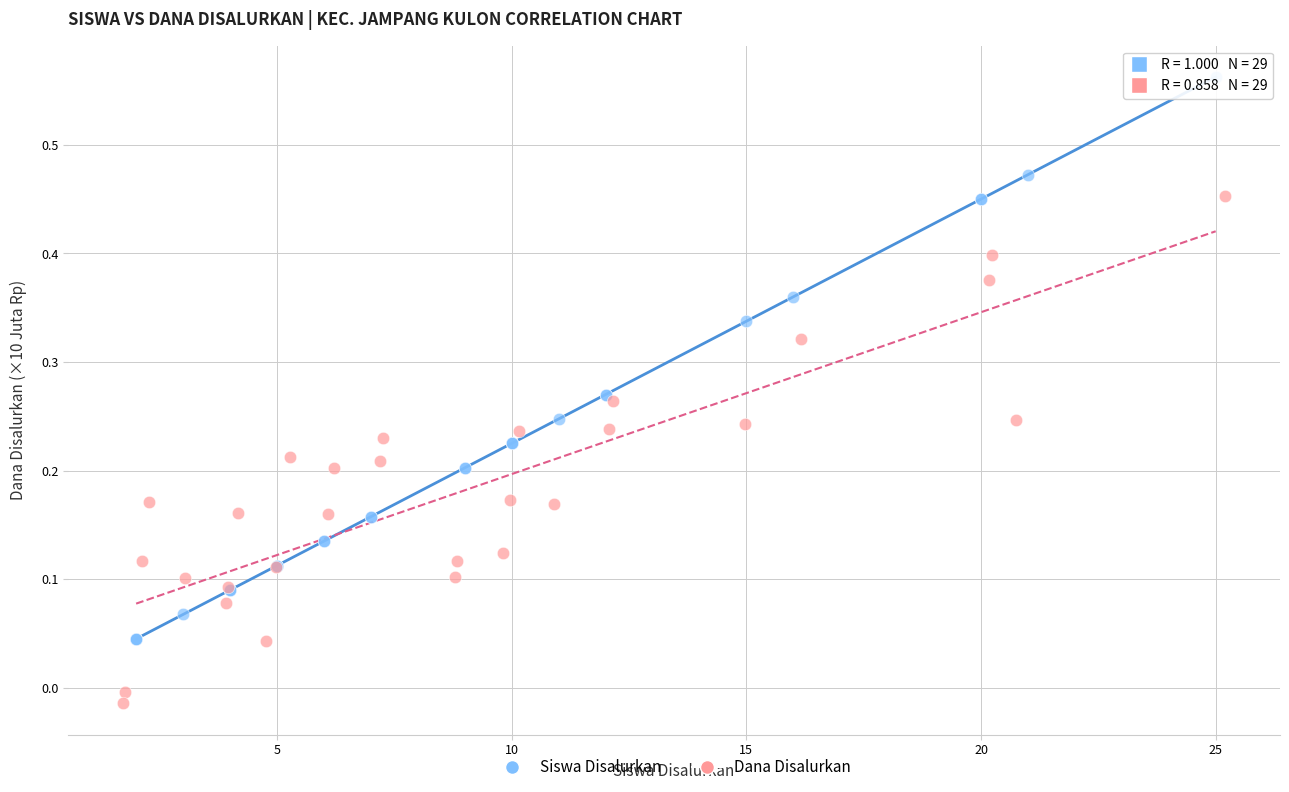

Which series has the widest spread of Y values?

Siswa Disalurkan